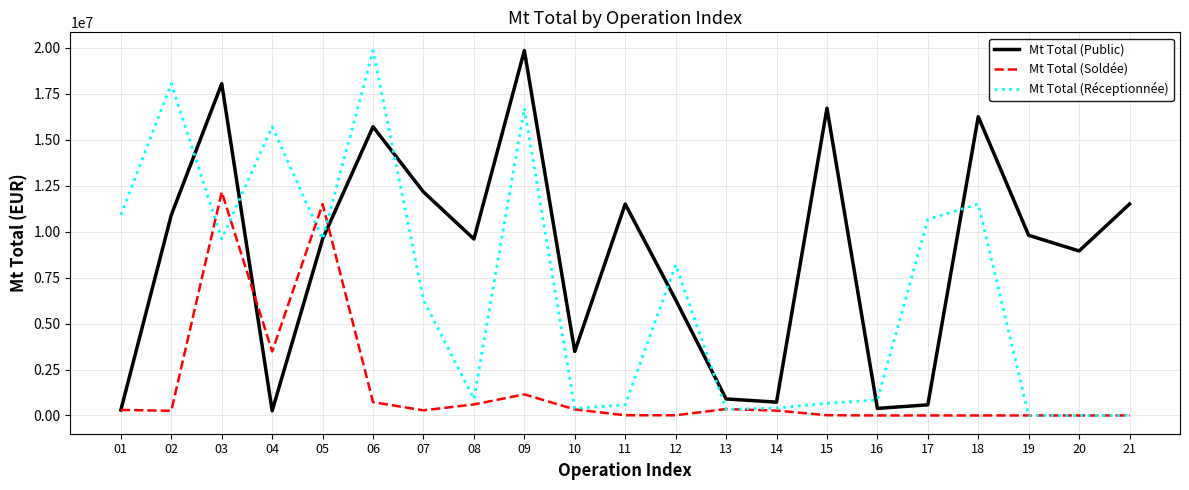

What is the maximum value for Mt Total (Réceptionnée)?

19850000.0